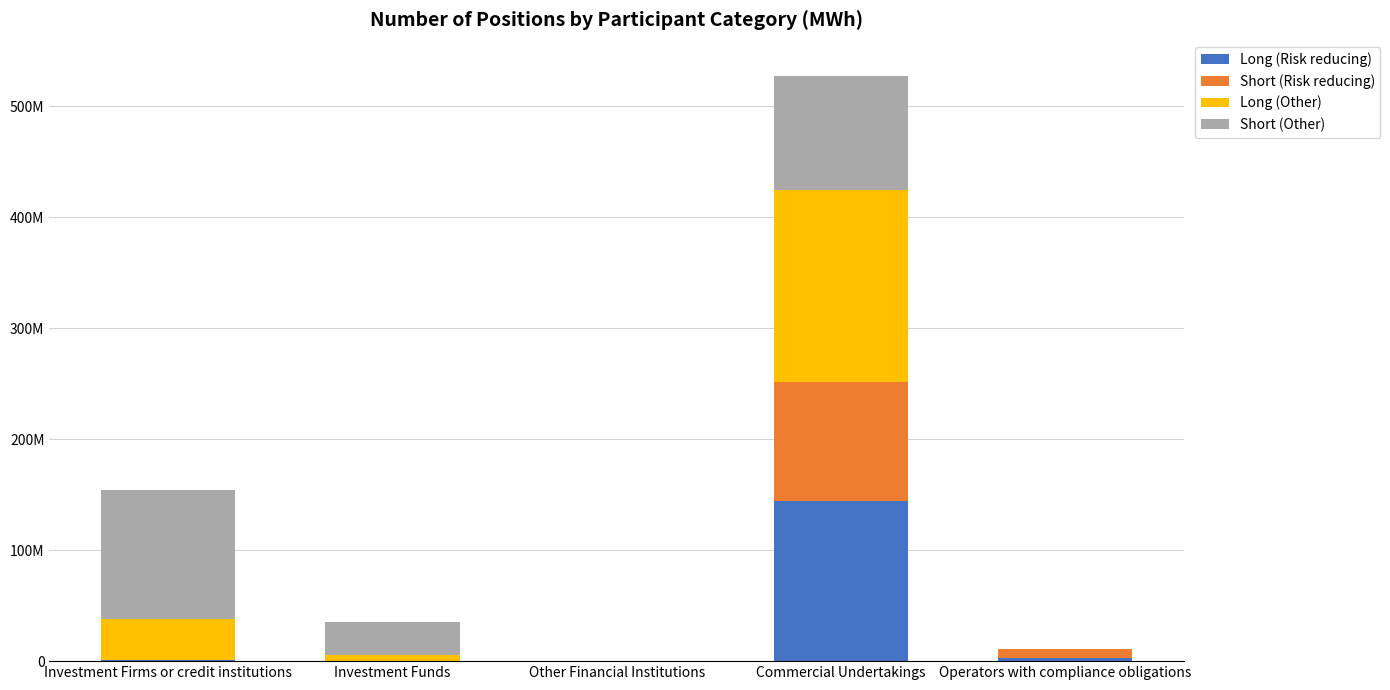

What are all the series names shown in the legend?

Long (Risk reducing), Short (Risk reducing), Long (Other), Short (Other)